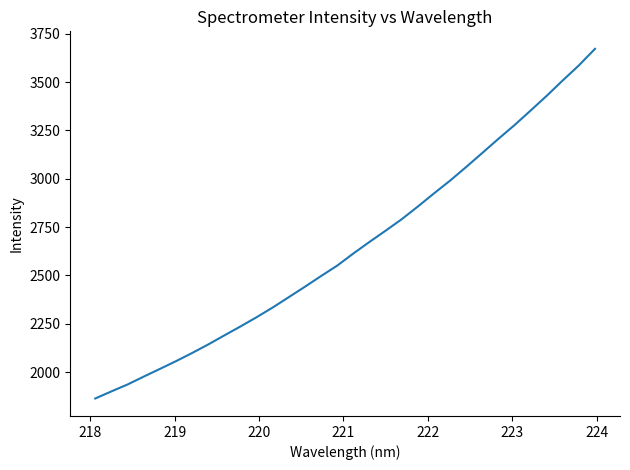

What is the difference between the maximum and minimum values?

1807.4